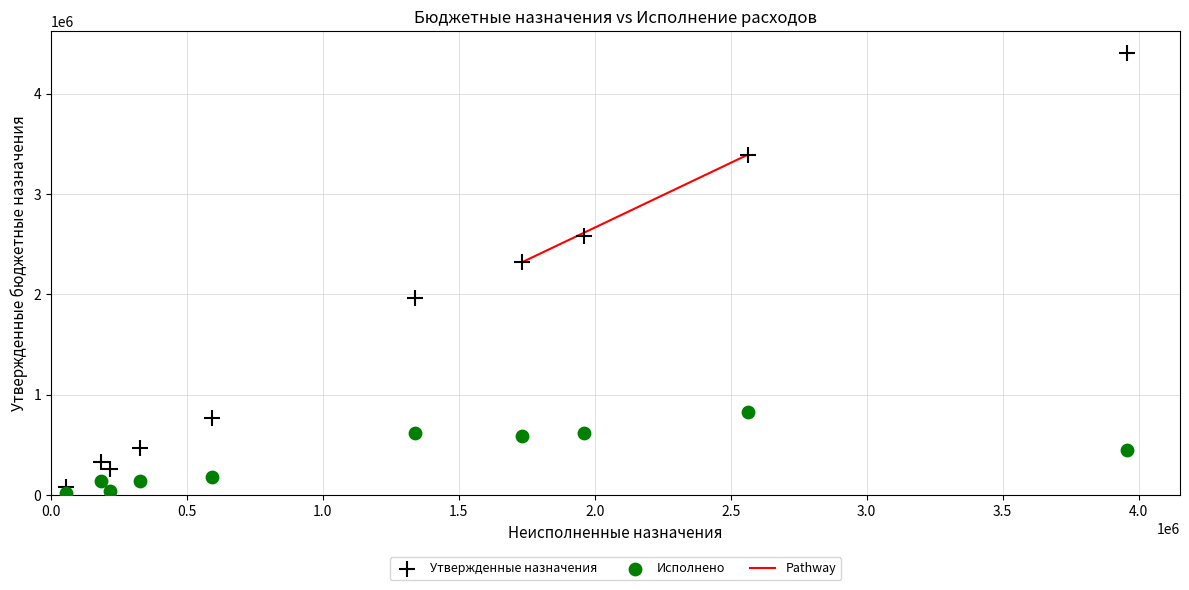

Across all data points, what is the range of Y values (max minus min)?

4385172.7